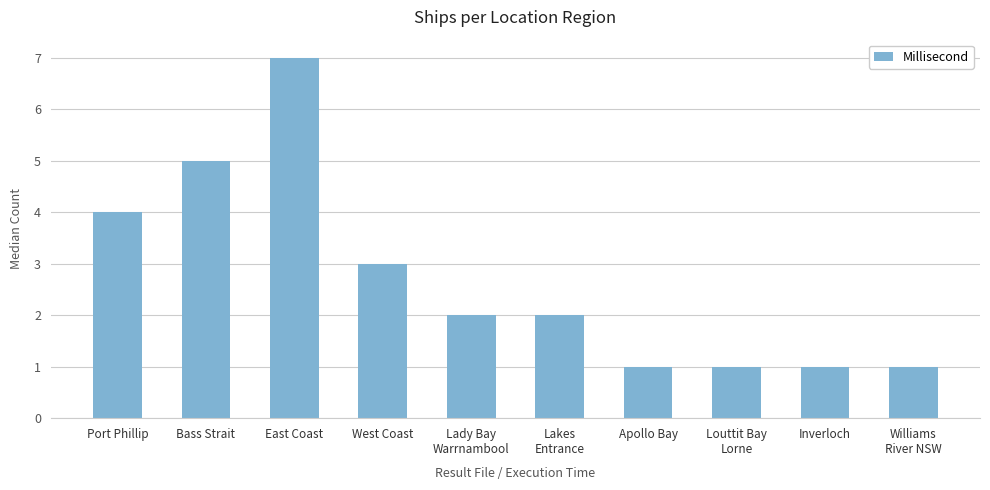

Reading left to right, transcribe all the data shown in this chart.

Port Phillip=4	Bass Strait=5	East Coast=7	West Coast=3	Lady Bay
Warrnambool=2	Lakes
Entrance=2	Apollo Bay=1	Louttit Bay
Lorne=1	Inverloch=1	Williams
River NSW=1